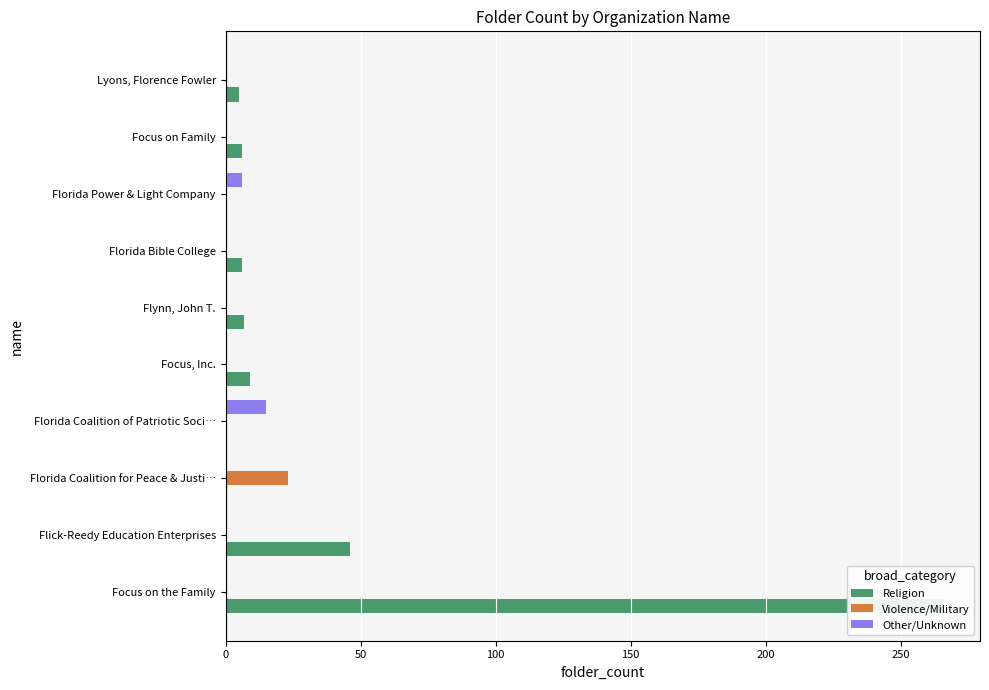

Reading left to right, extract all data points from this chart.

Religion: 266	46	0	0	9	7	6	0	6	5
Violence/Military: 0	0	23	0	0	0	0	0	0	0
Other/Unknown: 0	0	0	15	0	0	0	6	0	0